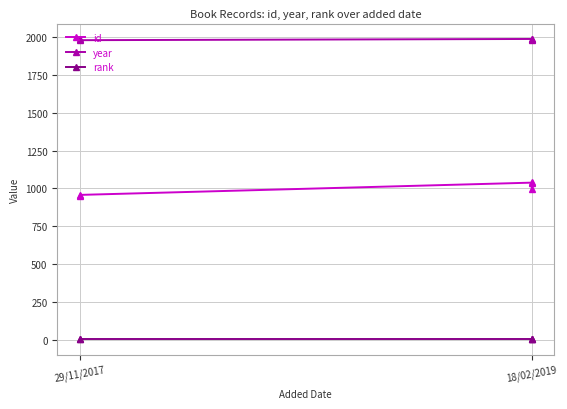

True or false: rank and id cross at least once.

False